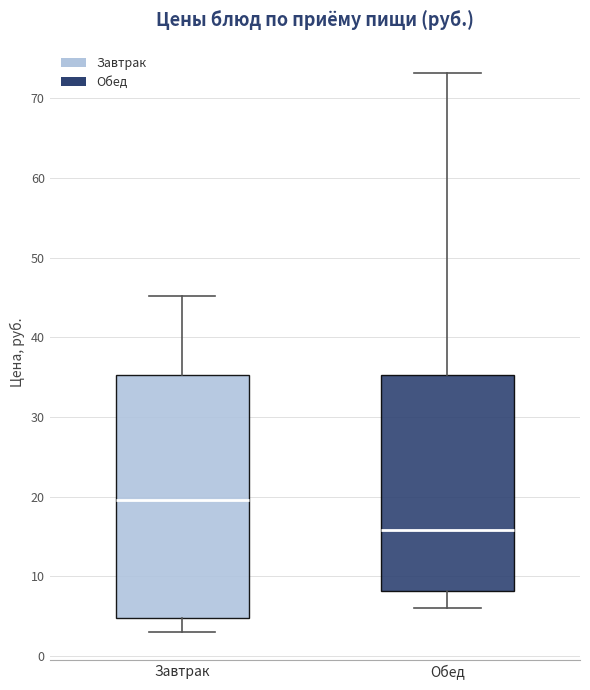

Which box is the tallest, from its lower edge to its upper edge?

Завтрак